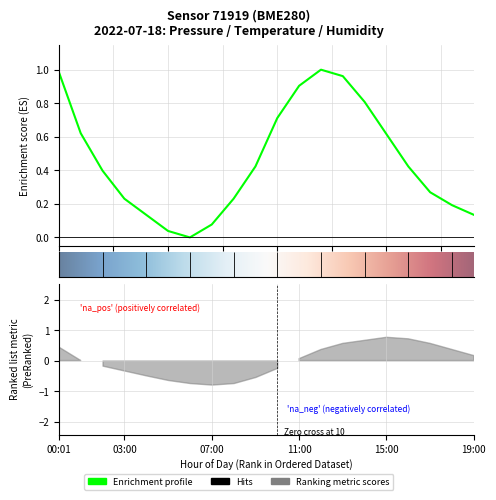

Does the chart display data point markers on the line(s)?

No